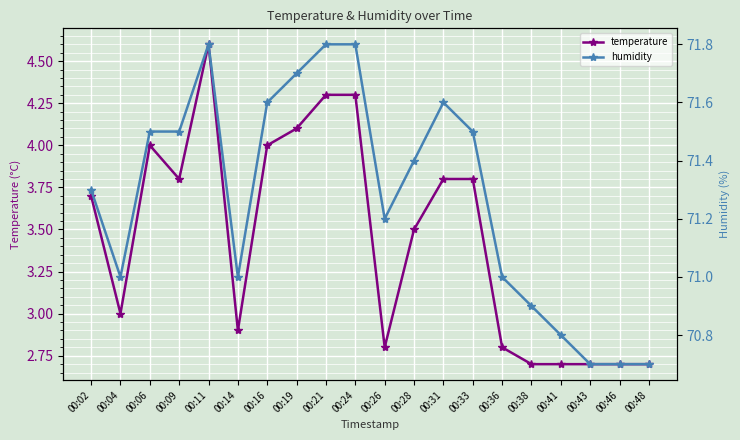

Reading right to left, extract all data points from this chart.

temperature: 00:48=2.7	00:46=2.7	00:43=2.7	00:41=2.7	00:38=2.7	00:36=2.8	00:33=3.8	00:31=3.8	00:28=3.5	00:26=2.8	00:24=4.3	00:21=4.3	00:19=4.1	00:16=4.0	00:14=2.9	00:11=4.6	00:09=3.8	00:06=4.0	00:04=3.0	00:02=3.7
humidity: 00:48=70.7	00:46=70.7	00:43=70.7	00:41=70.8	00:38=70.9	00:36=71.0	00:33=71.5	00:31=71.6	00:28=71.4	00:26=71.2	00:24=71.8	00:21=71.8	00:19=71.7	00:16=71.6	00:14=71.0	00:11=71.8	00:09=71.5	00:06=71.5	00:04=71.0	00:02=71.3